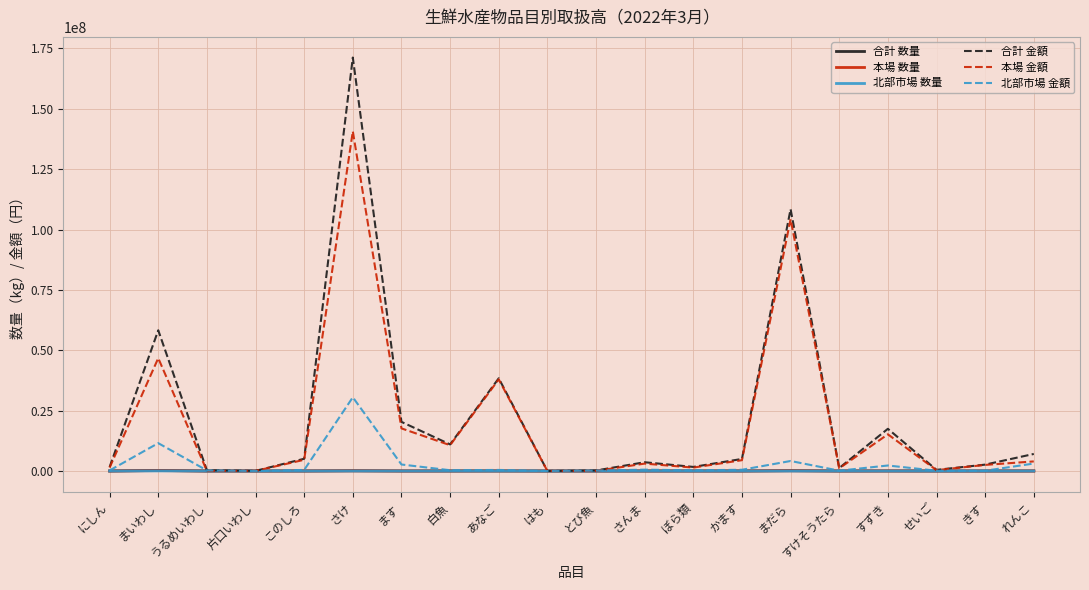

Is it true that 合計 金額 equals 43671998 at まだら?

False